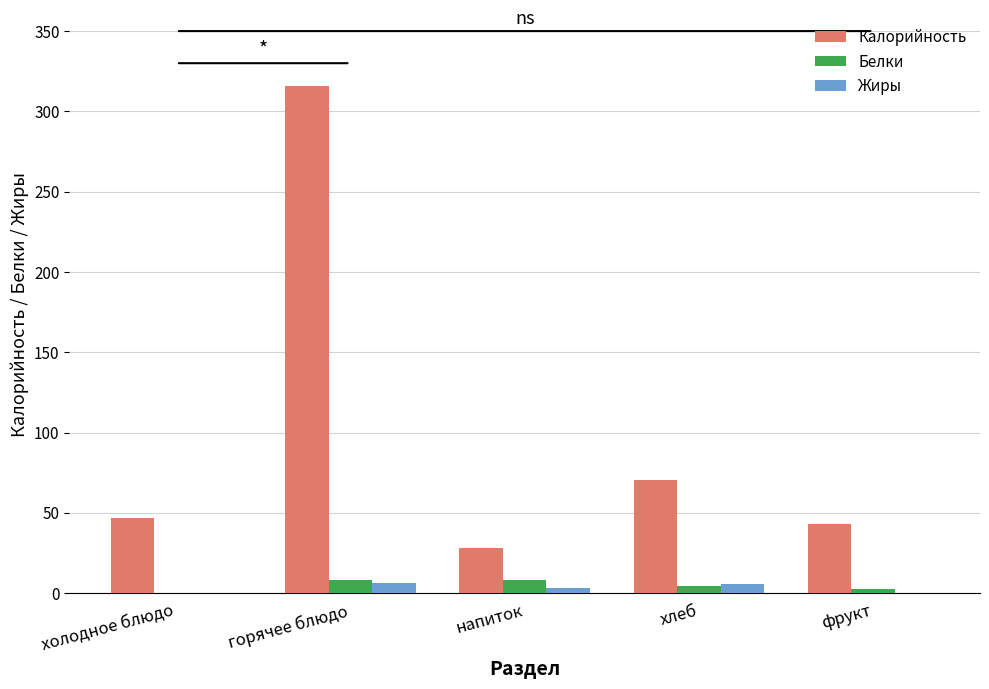

At which category is the sum across all series the highest?

горячее блюдо